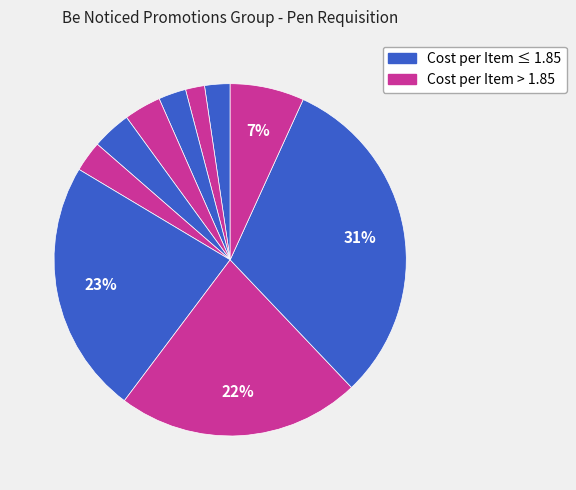

How many segments does this pie chart have?

10